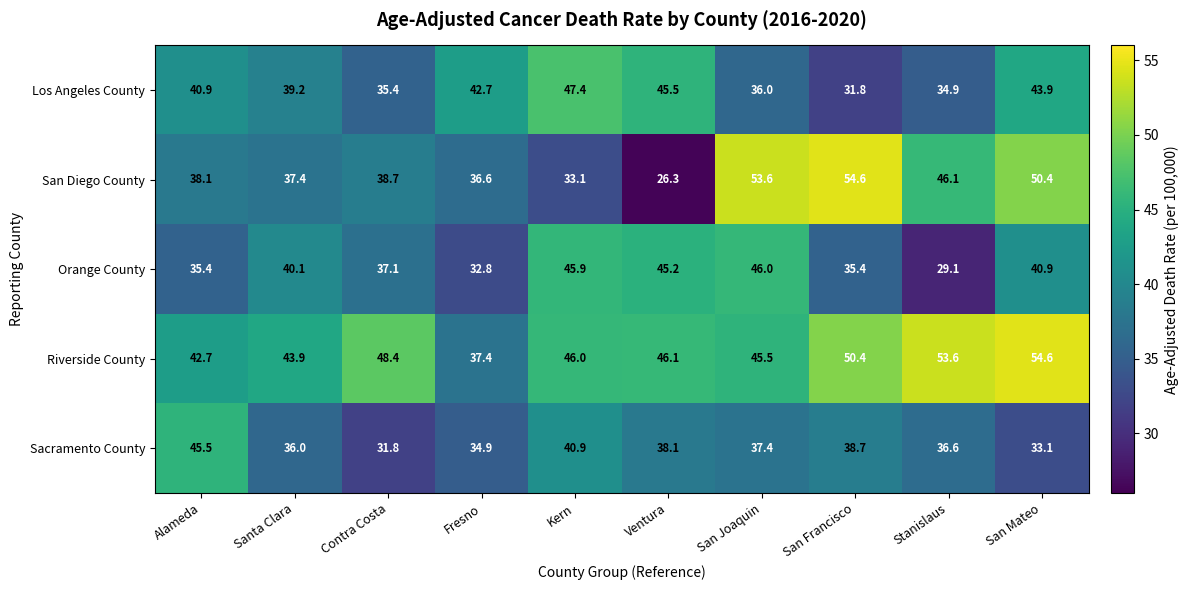

At Alameda, list the series in order from largest to smallest.

Sacramento County, Riverside County, Los Angeles County, San Diego County, Orange County